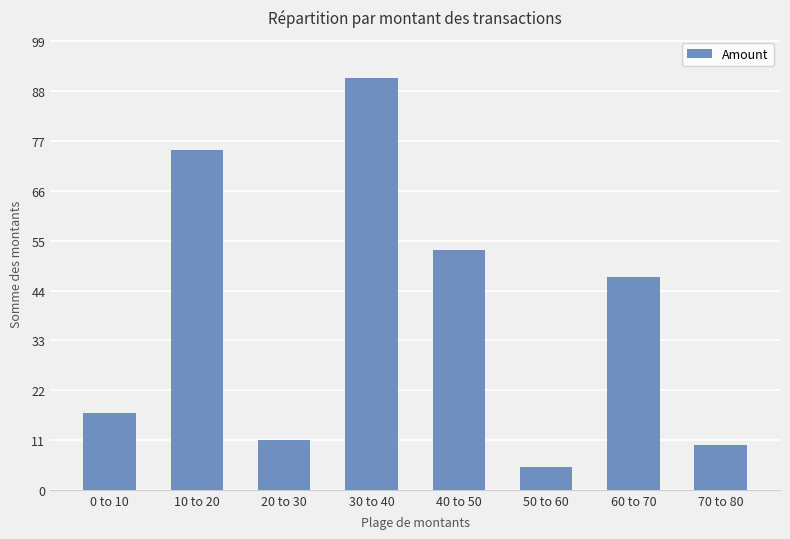

Which has a higher value, 60 to 70 or 0 to 10?

60 to 70